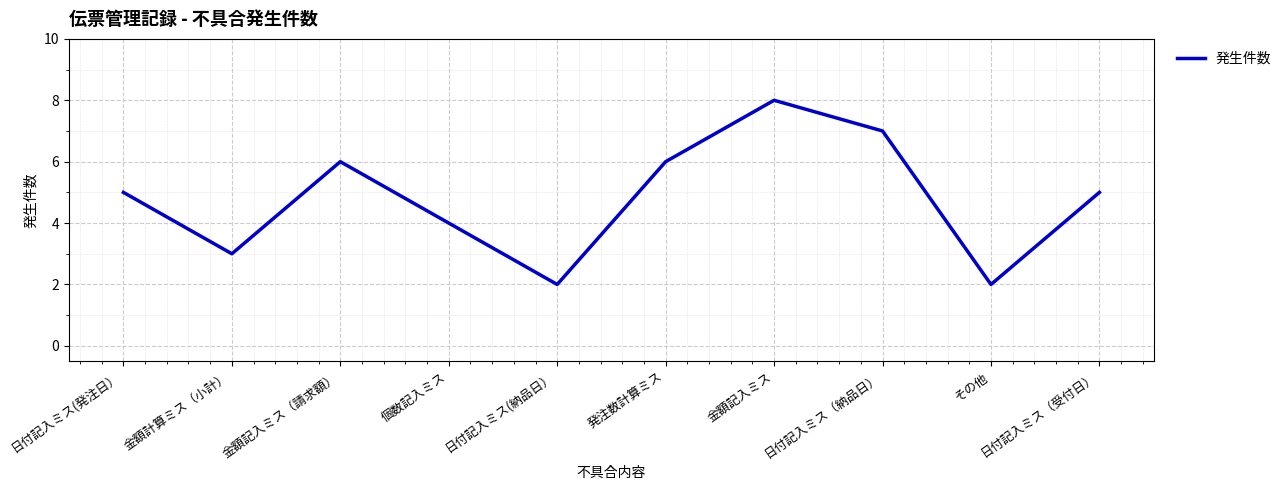

What is the sum of all values?

48